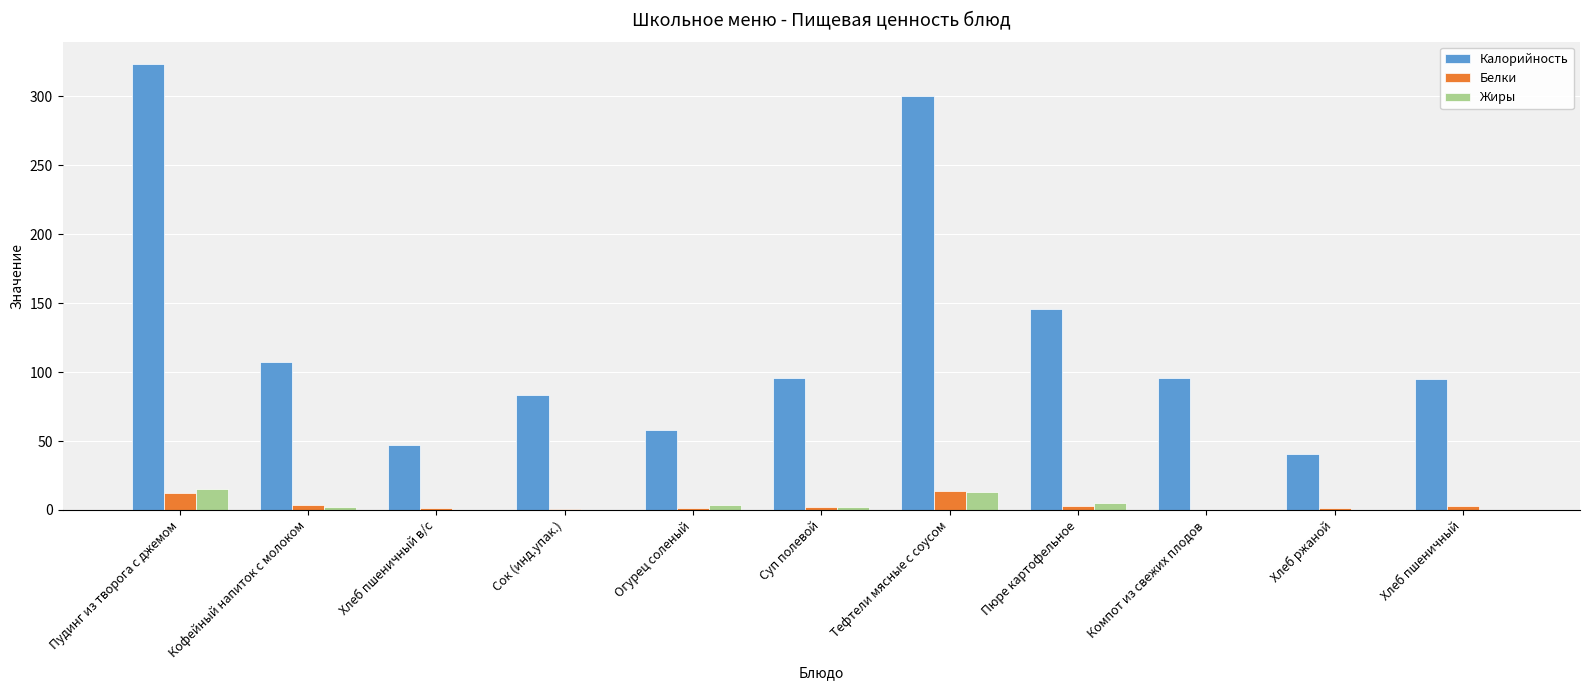

What is the maximum value shown in the chart?

323.6